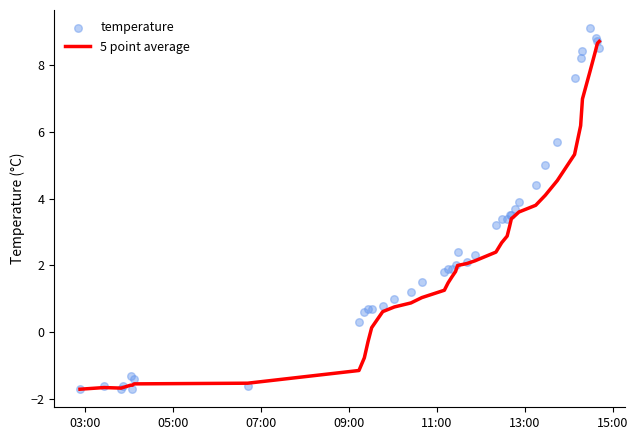

Which series contains the lowest Y value?

5 point average